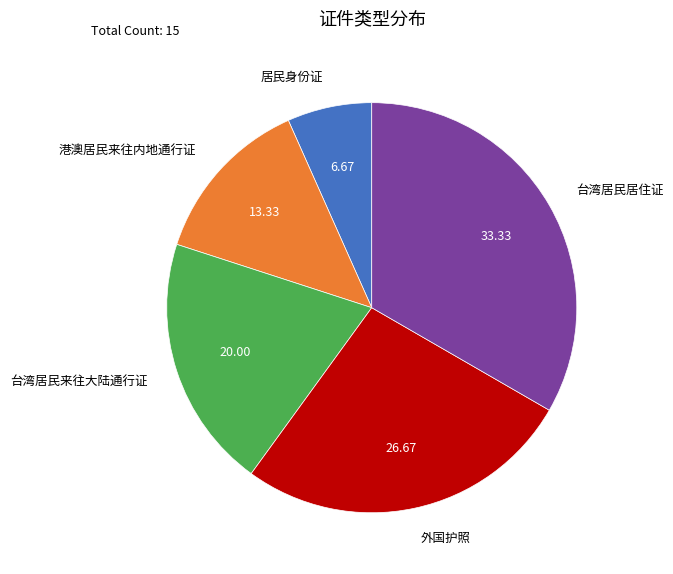

Count the number of slices in the pie.

5